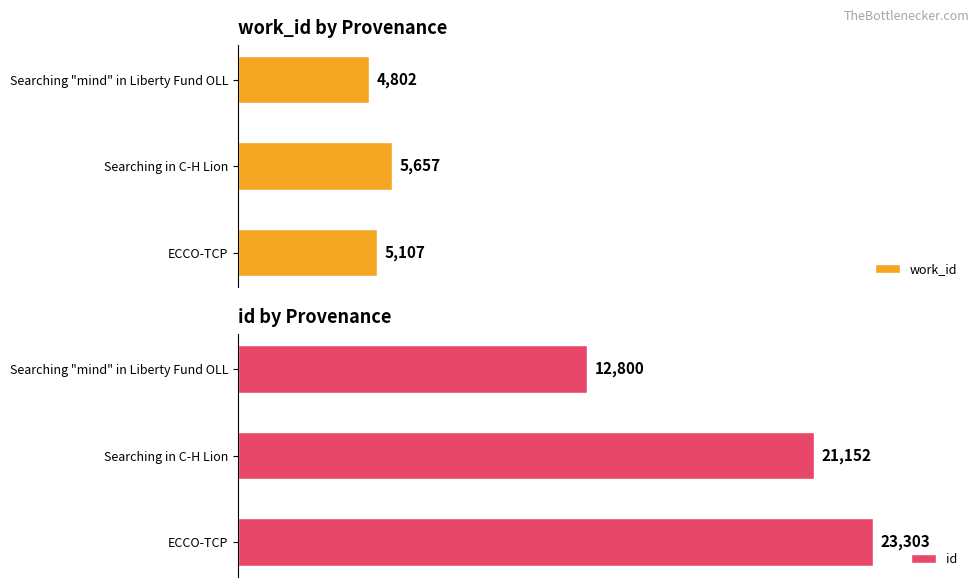

Which category has the highest value in the work_id series?

Searching in C-H Lion